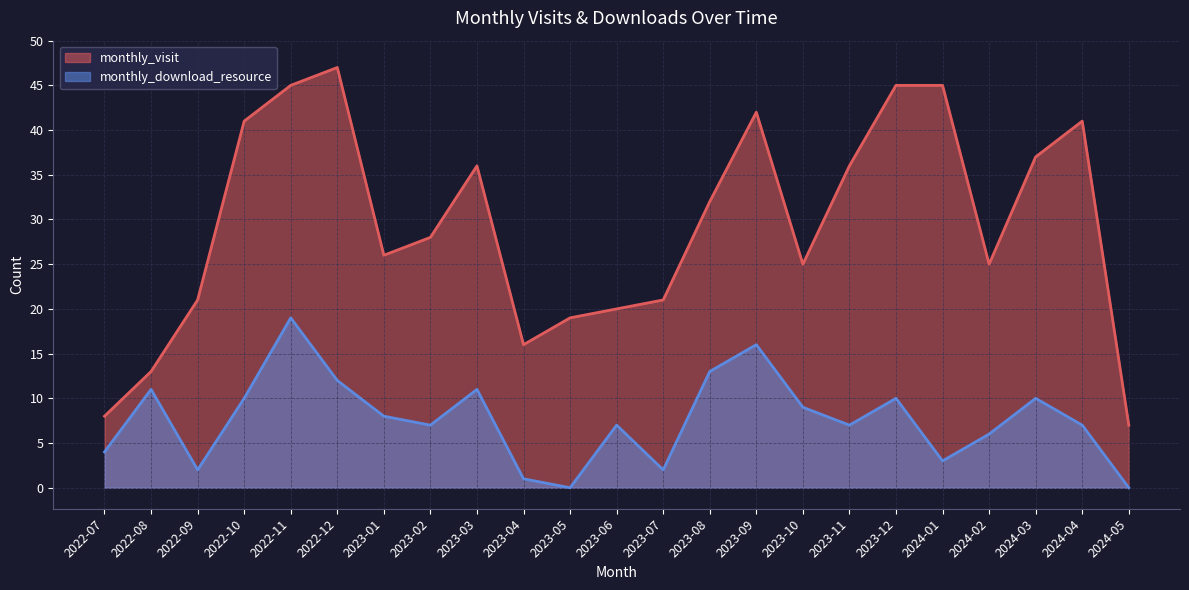

The monthly_download_resource series shows 0 at 2024-05. True or false?

True